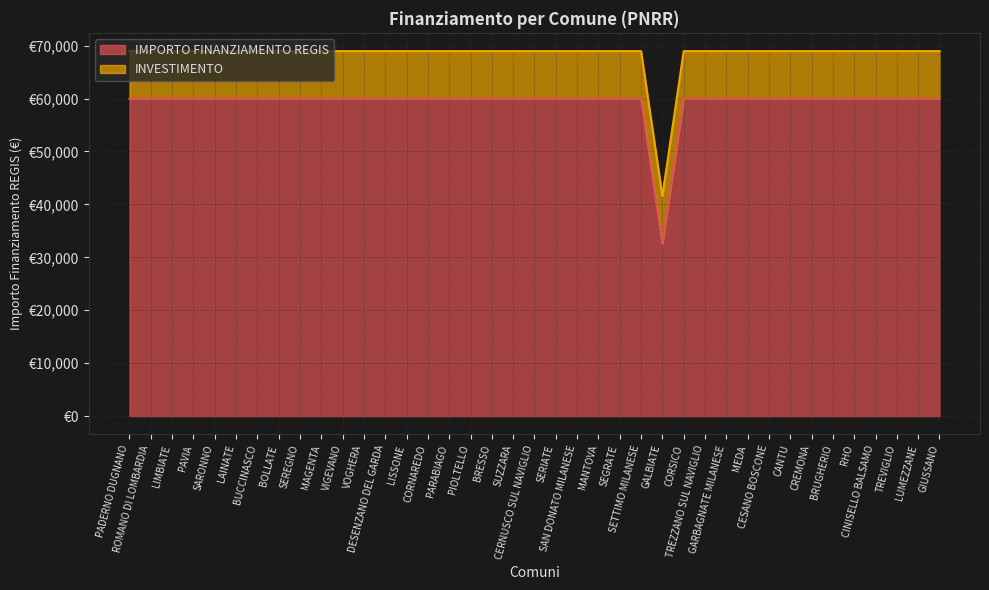

True or false: the data has more than 1 interior local peaks.

False